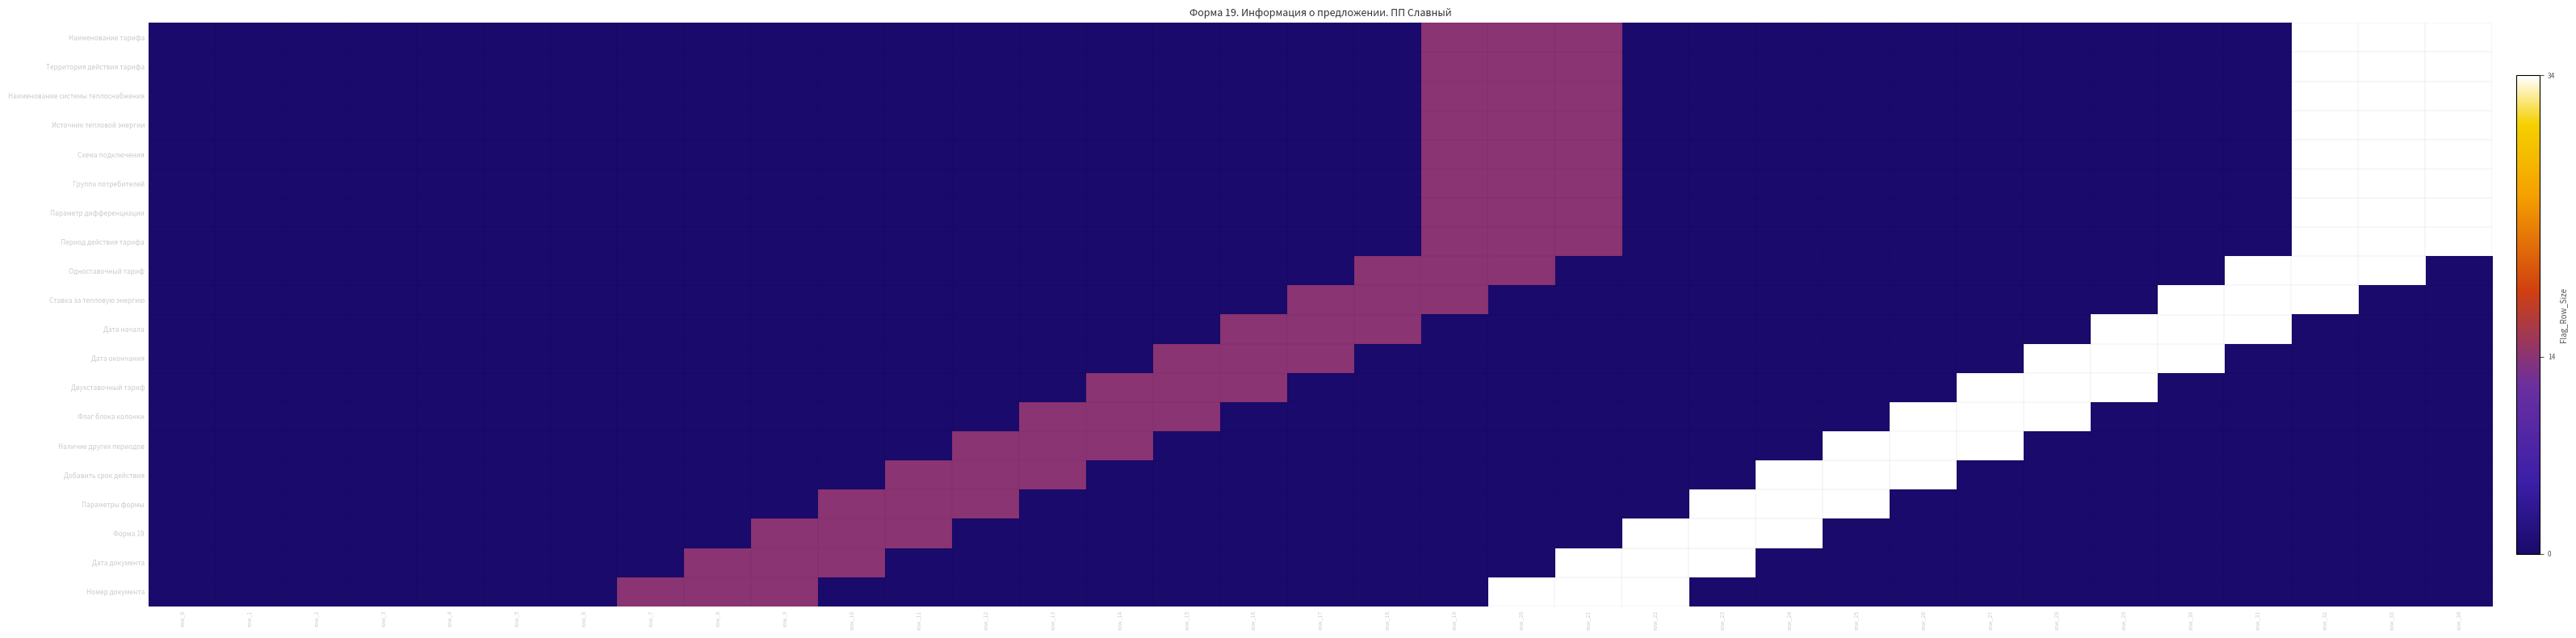

At how many categories does at least one series exceed 8?

28